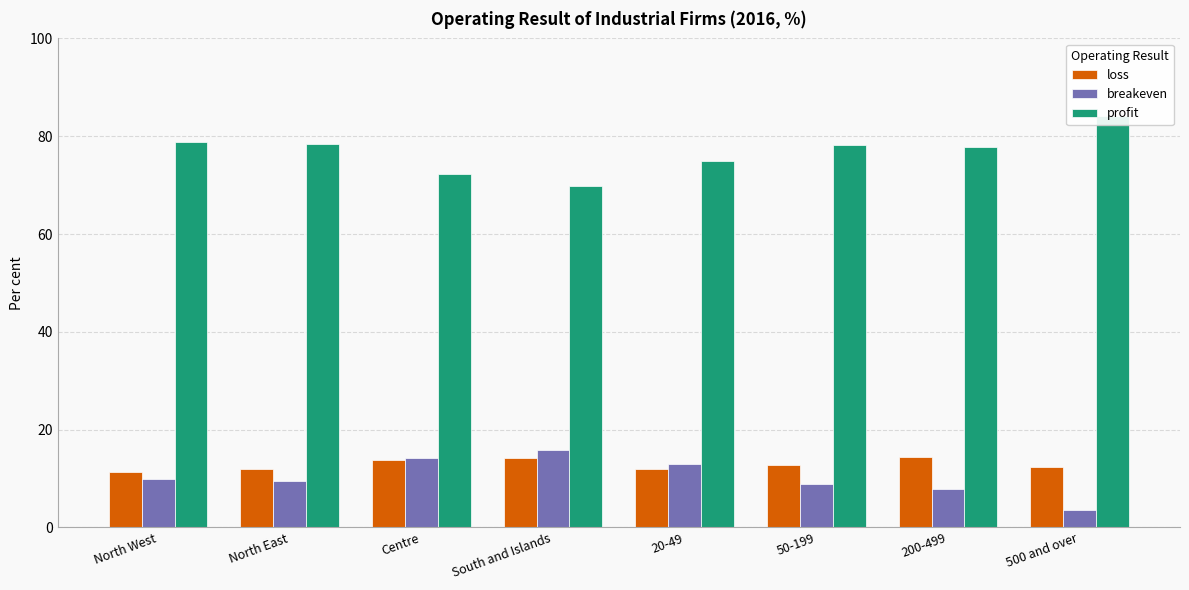

At which category is the sum across all series the highest?

Centre